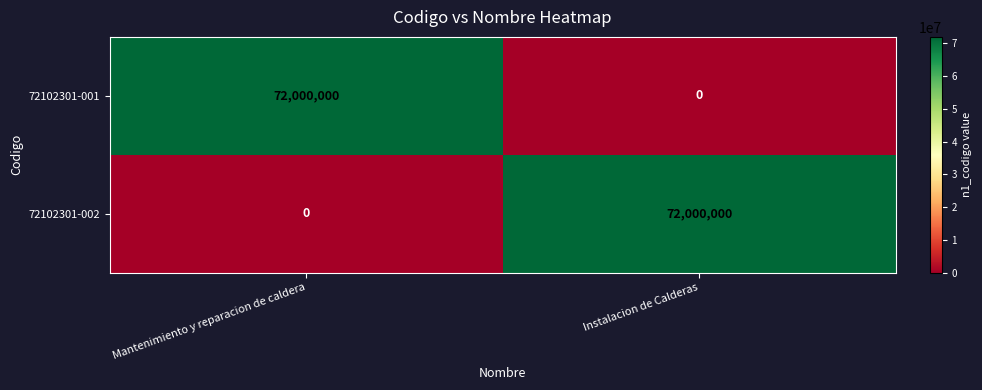

At Mantenimiento y reparacion de caldera, list the series in order from smallest to largest.

72102301-002, 72102301-001